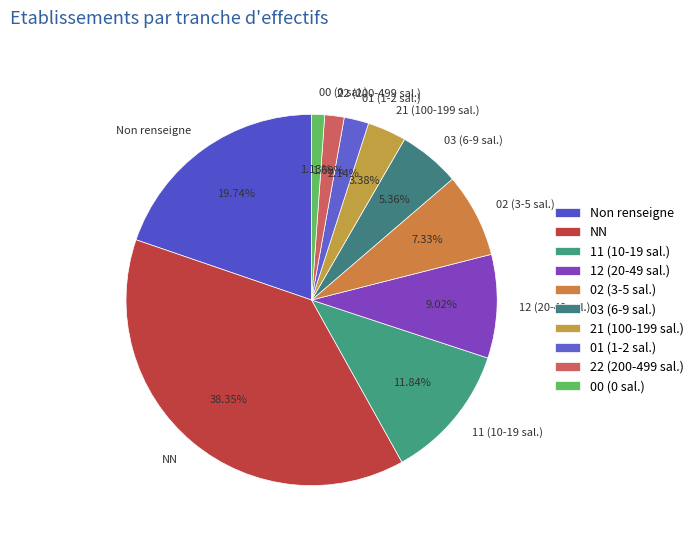

Do 21 (100-199 sal.) and Non renseigne together represent more than half of the pie?

No